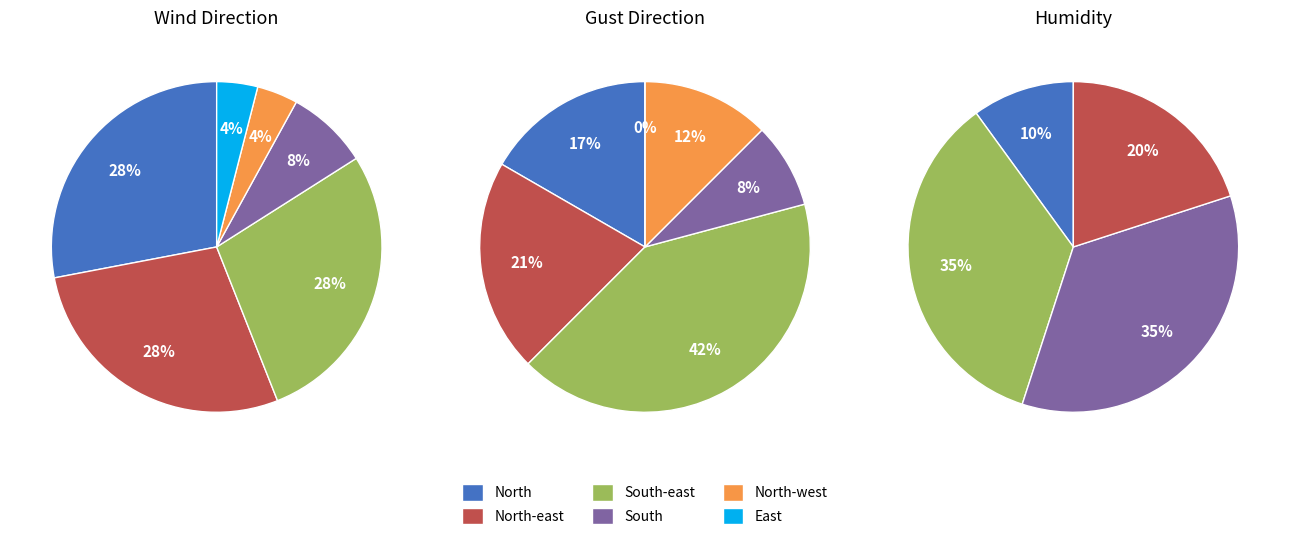

To the nearest percent, what is the combined percentage of South and North-west?

12%